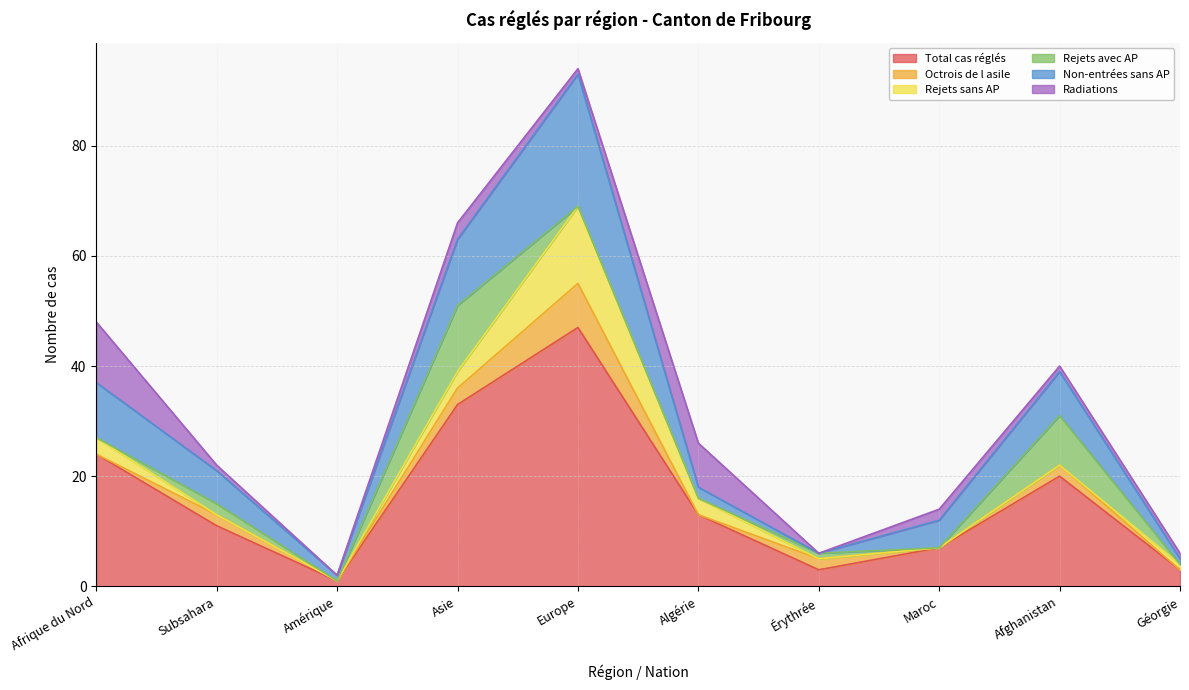

Which series has the largest total across all categories?

Total cas réglés